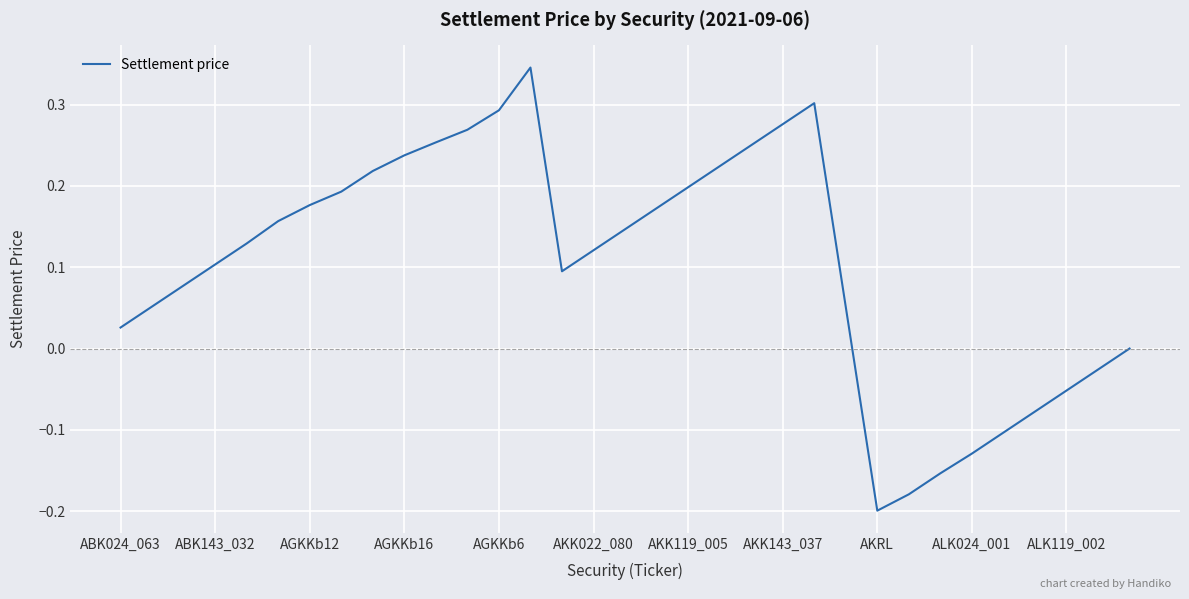

What is the difference between the maximum and minimum values?

0.5